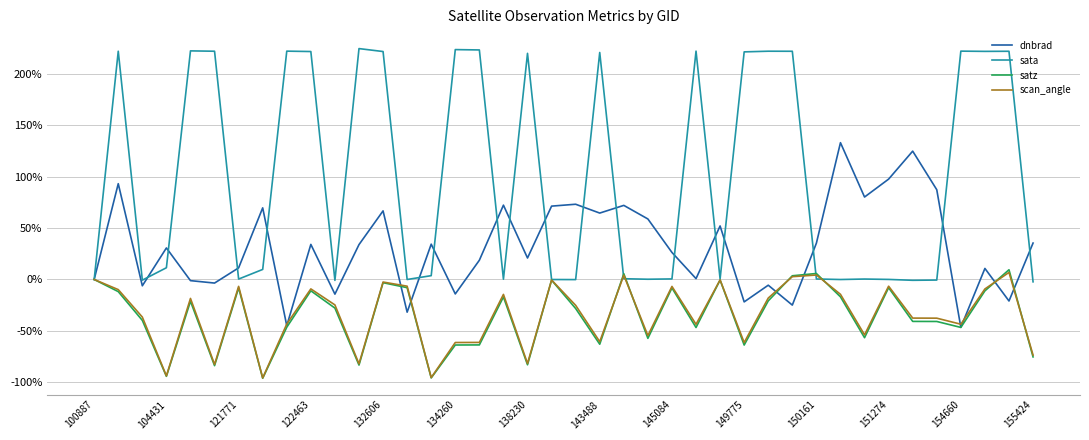

What is the minimum value shown in the chart?

-96.2